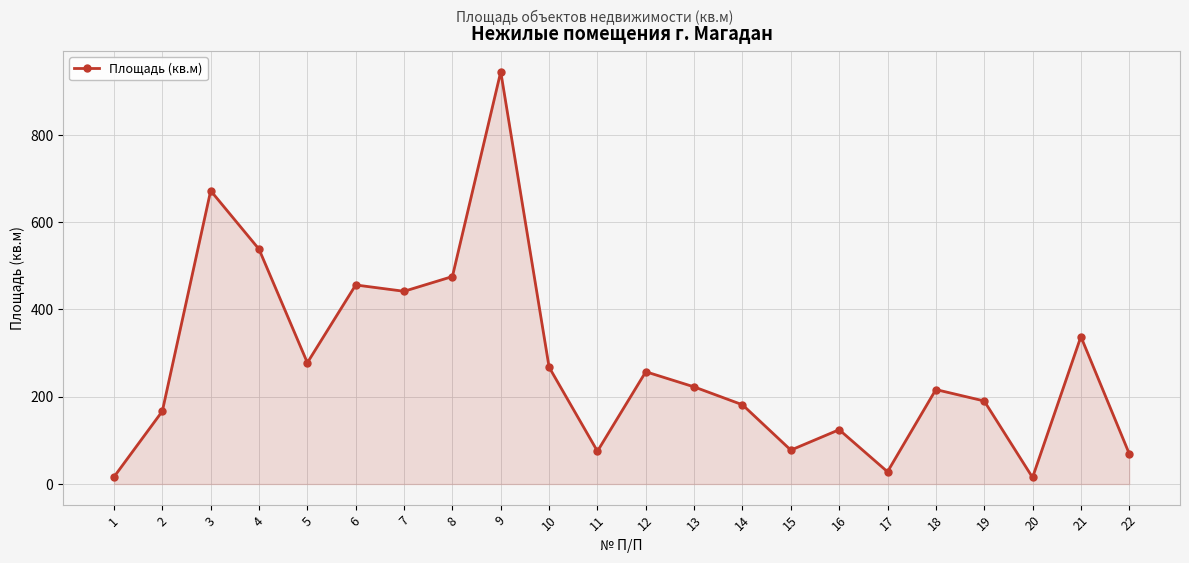

The chart shows a value of 124.5 at 16. True or false?

True